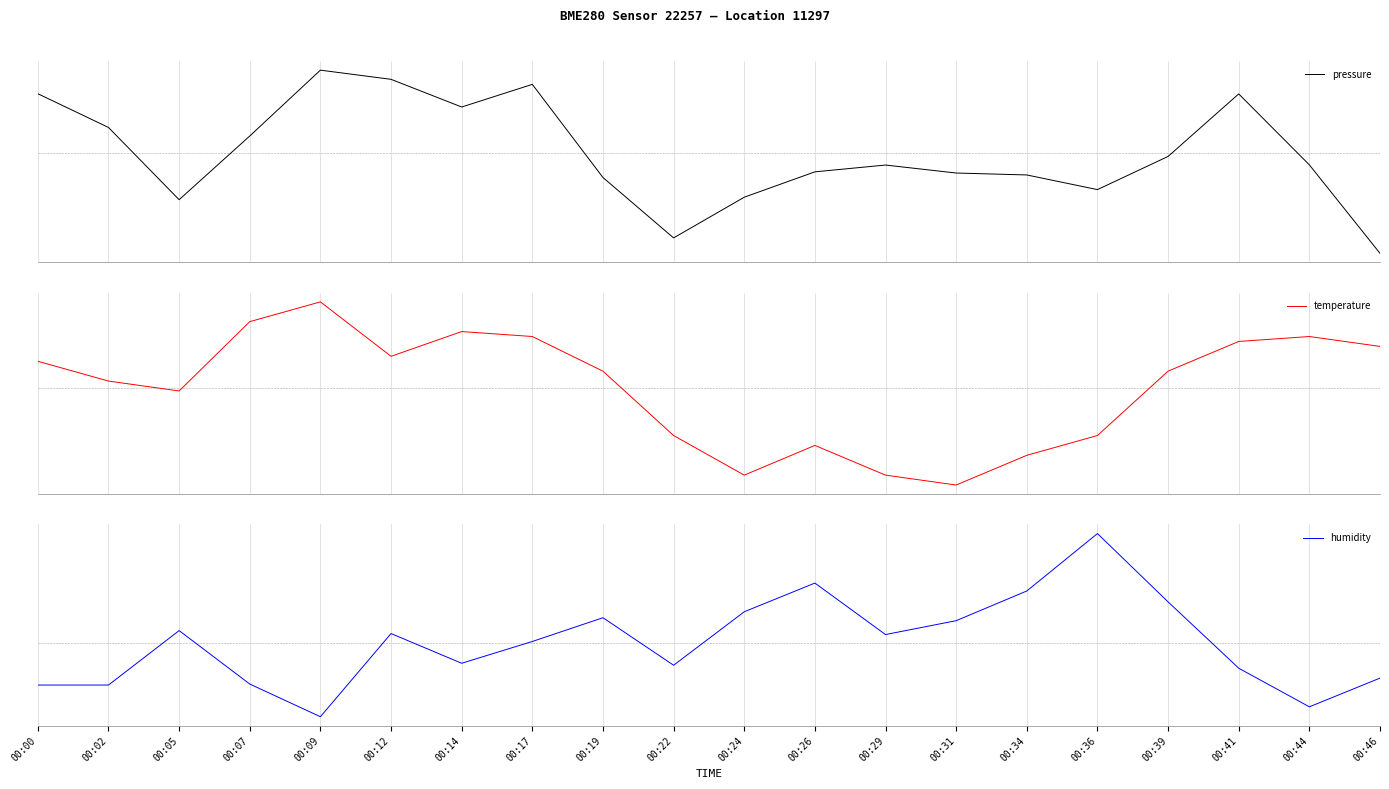

Reading left to right, extract all data points from this chart.

pressure: 9.5	4.0	-7.5	2.7	13.2	11.8	7.3	11.0	-4.0	-13.7	-7.1	-3.1	-2.0	-3.3	-3.6	-5.9	-0.6	9.4	-2.0	-16.1
temperature: 0.1	0.0	-0.0	0.1	0.2	0.1	0.1	0.1	0.0	-0.1	-0.2	-0.1	-0.2	-0.2	-0.1	-0.1	0.0	0.1	0.1	0.1
humidity: -0.4	-0.4	0.1	-0.4	-0.7	0.1	-0.2	0.0	0.3	-0.2	0.3	0.6	0.1	0.2	0.5	1.1	0.4	-0.3	-0.6	-0.4